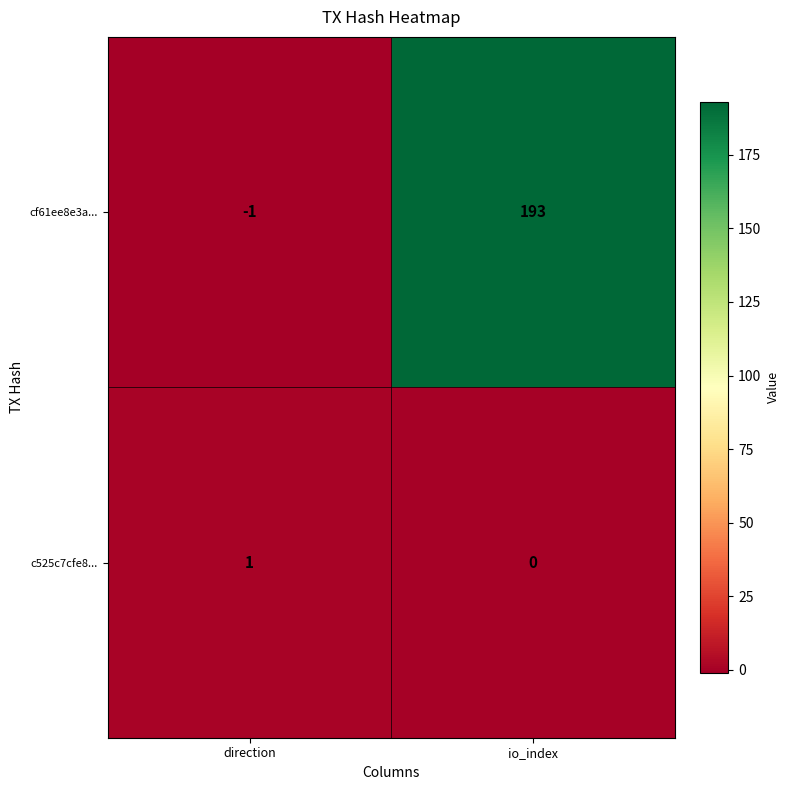

What is the difference between the maximum and minimum values in the cf61ee8e3a... series?

194